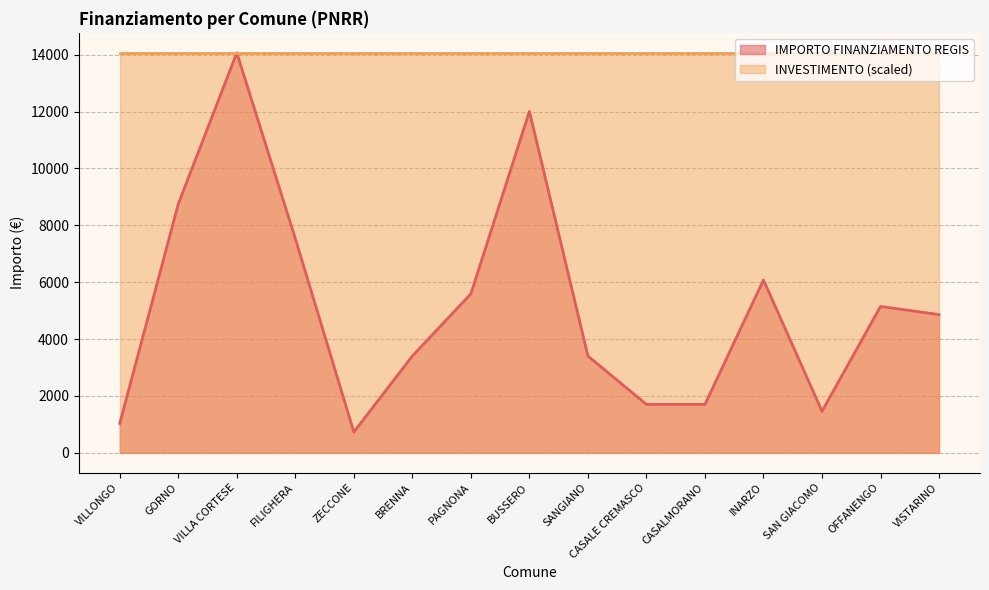

Rank the categories by value from highest to lowest.

VILLA CORTESE, BUSSERO, GORNO, FILIGHERA, INARZO, PAGNONA, OFFANENGO, VISTARINO, BRENNA, SANGIANO, CASALE CREMASCO, CASALMORANO, SAN GIACOMO, VILLONGO, ZECCONE